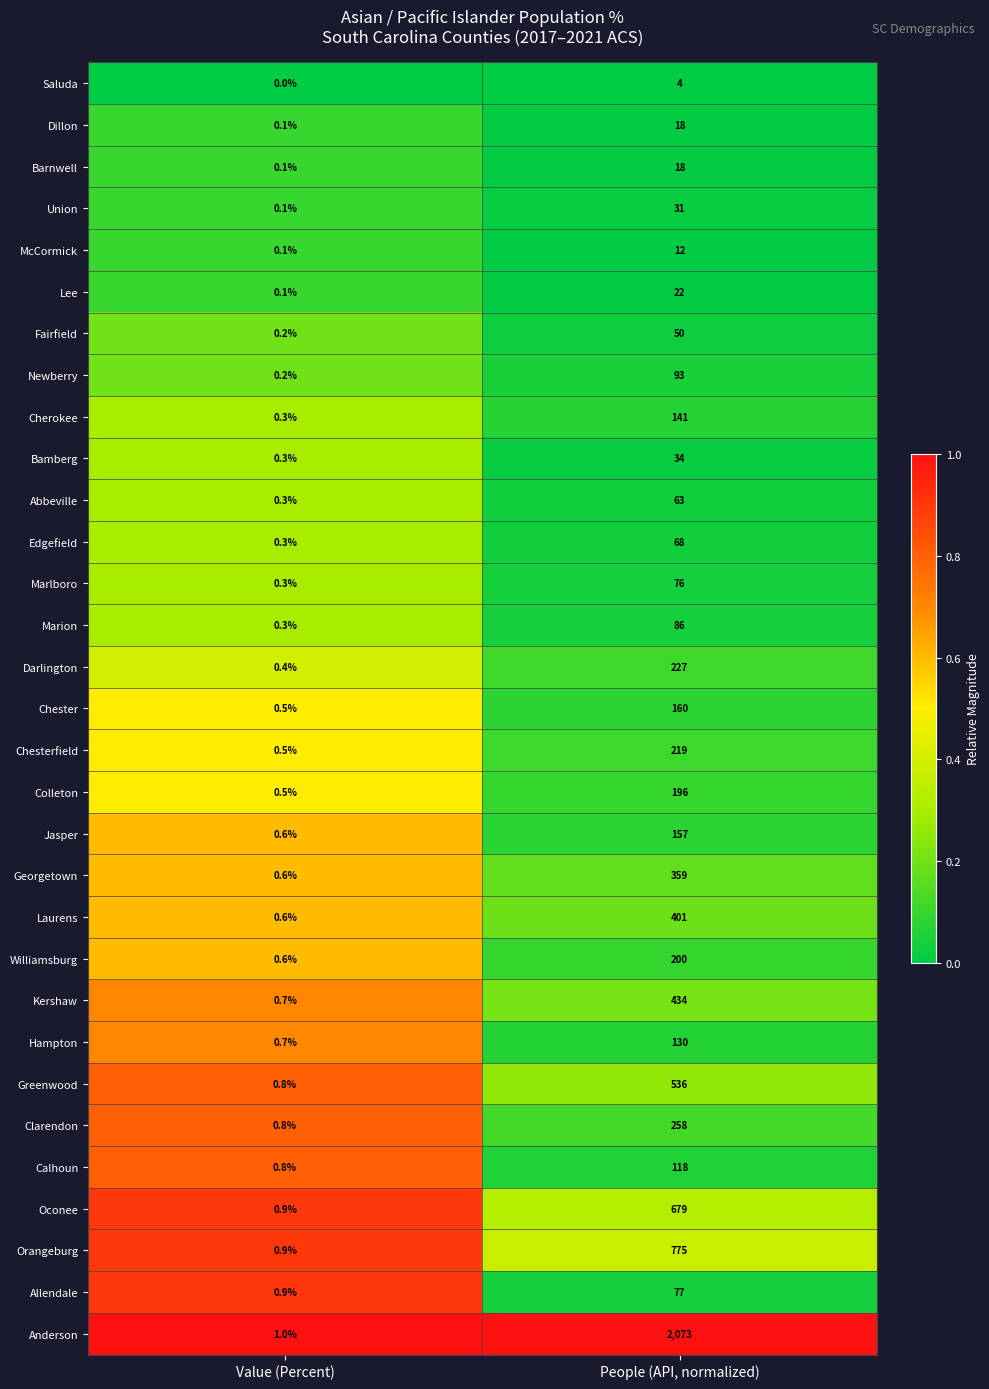

Which category has the lowest value in the Union series?

Value (Percent)